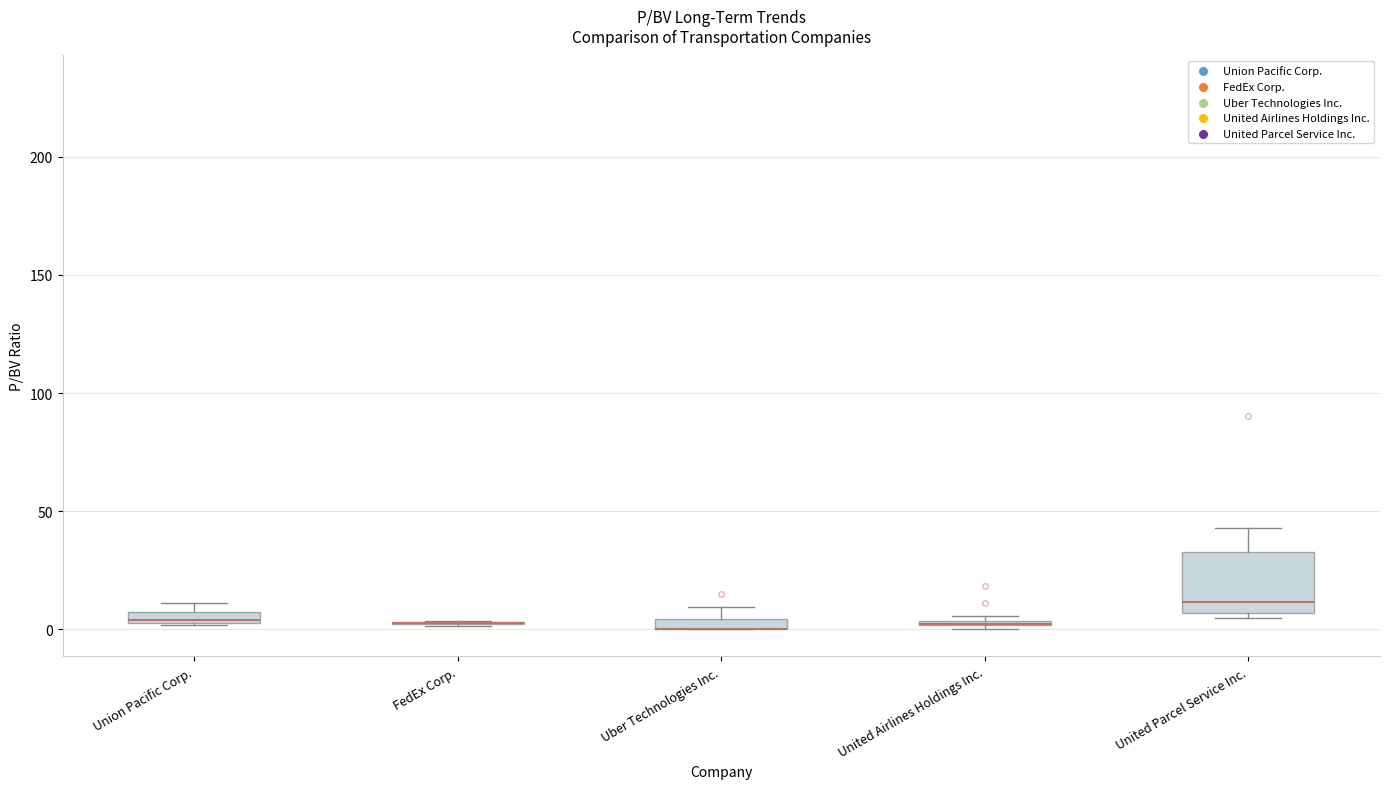

Comparing the boxes themselves (not the whiskers), which one is the tallest?

United Parcel Service Inc.